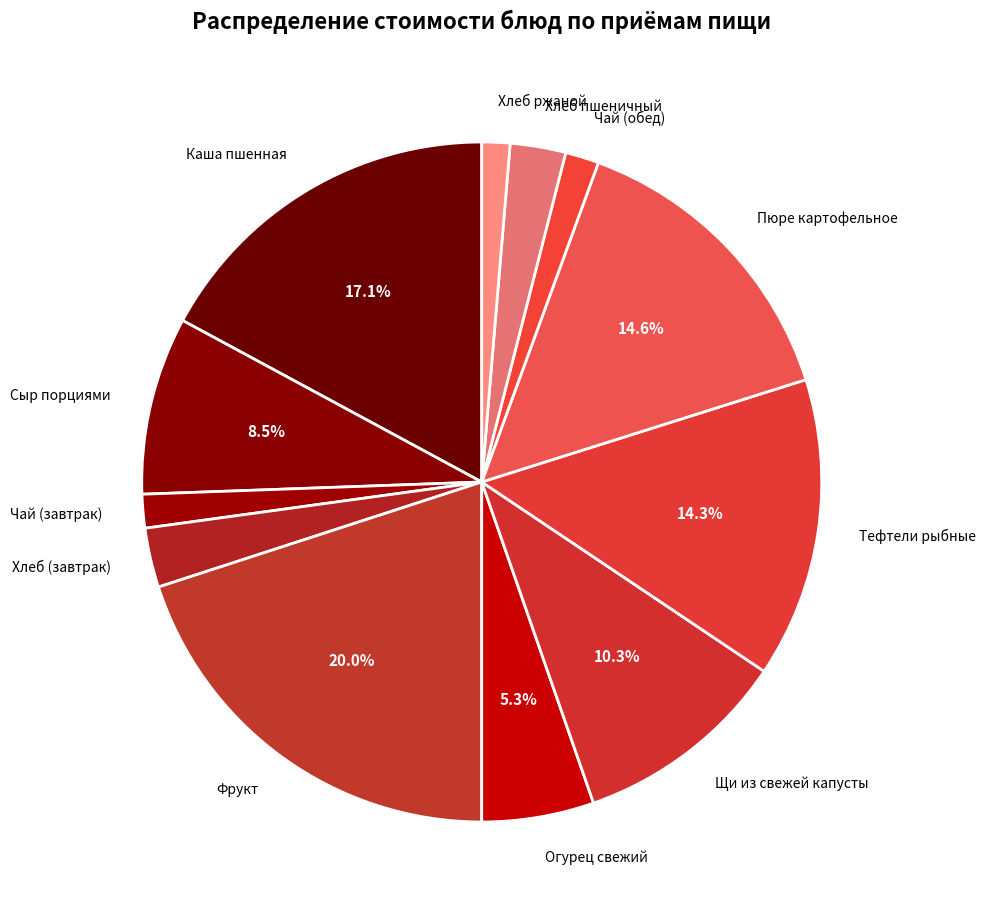

Do Тефтели рыбные and Хлеб ржаной together represent more than half of the pie?

No